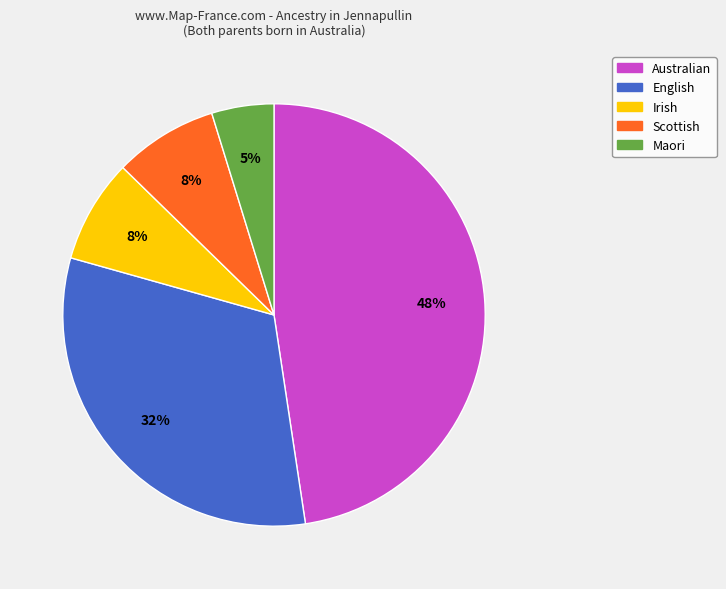

Between Maori and Irish, which is larger?

Irish